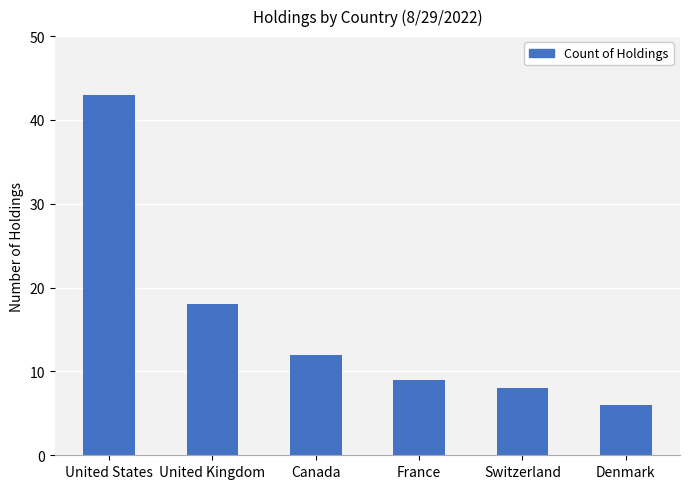

What is the ratio of the value at Canada to the value at United States?

0.3